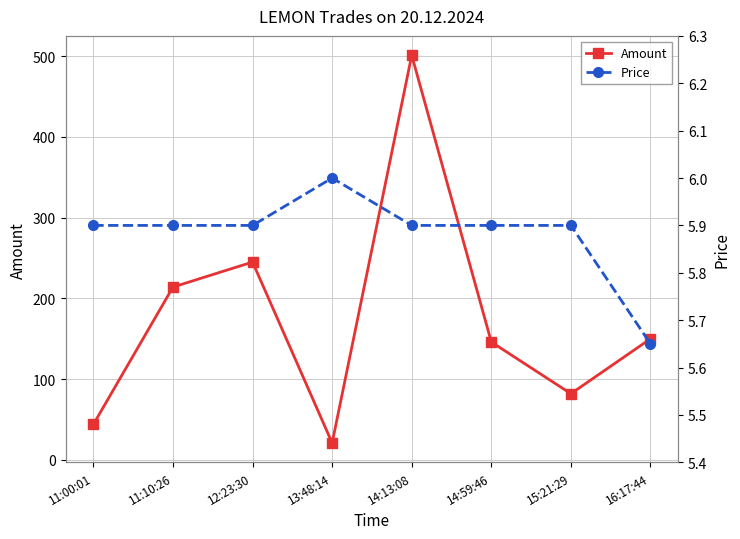

What is the highest value of the Amount series?

501